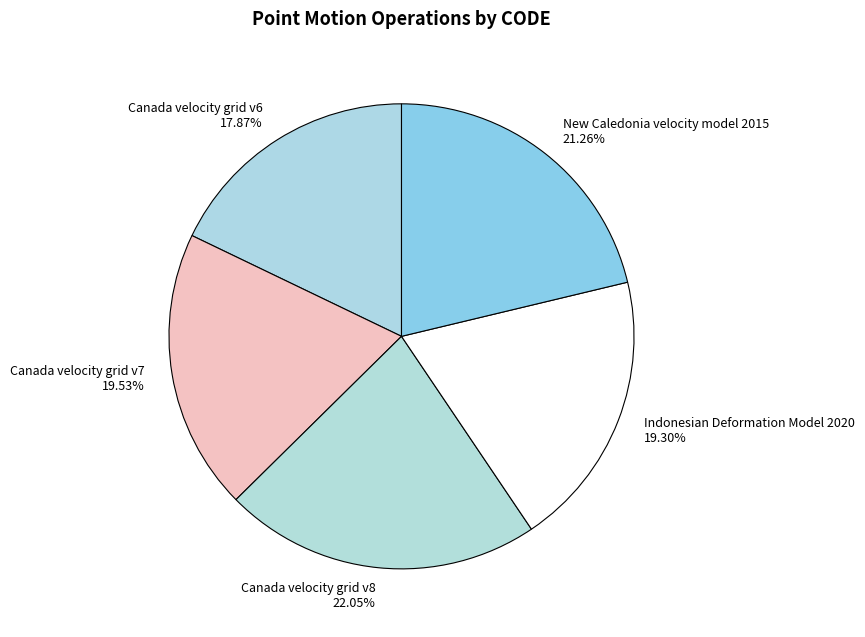

What is the ratio of the value at Indonesian Deformation Model 2020 to the value at Canada velocity grid v7?

1.0